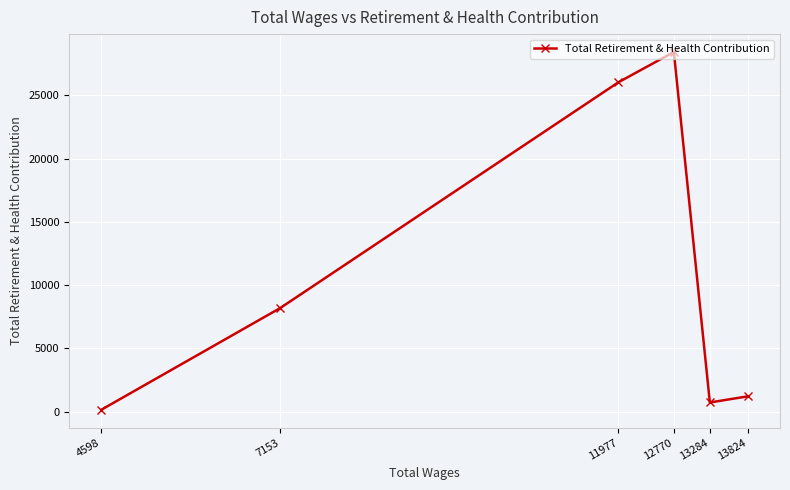

What is the difference between the maximum and minimum values?

28286